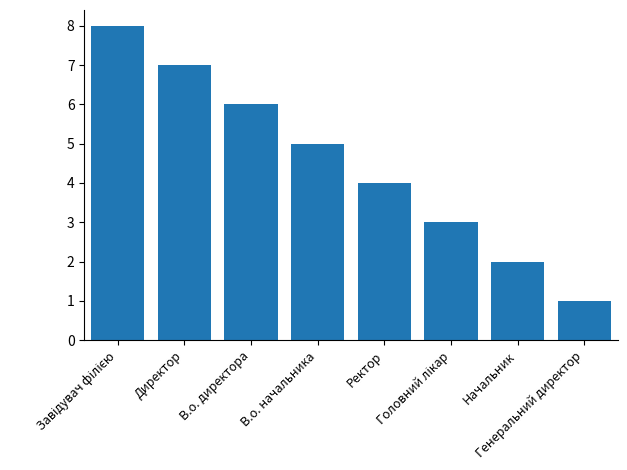

True or false: the data shows 9 at В.о. начальника.

False